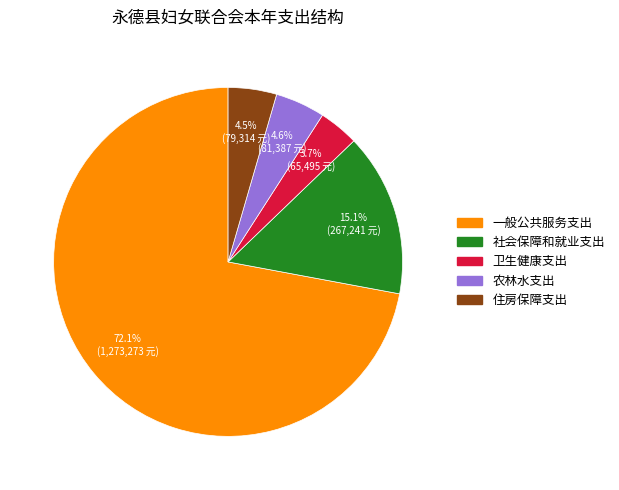

How many segments does this pie chart have?

5